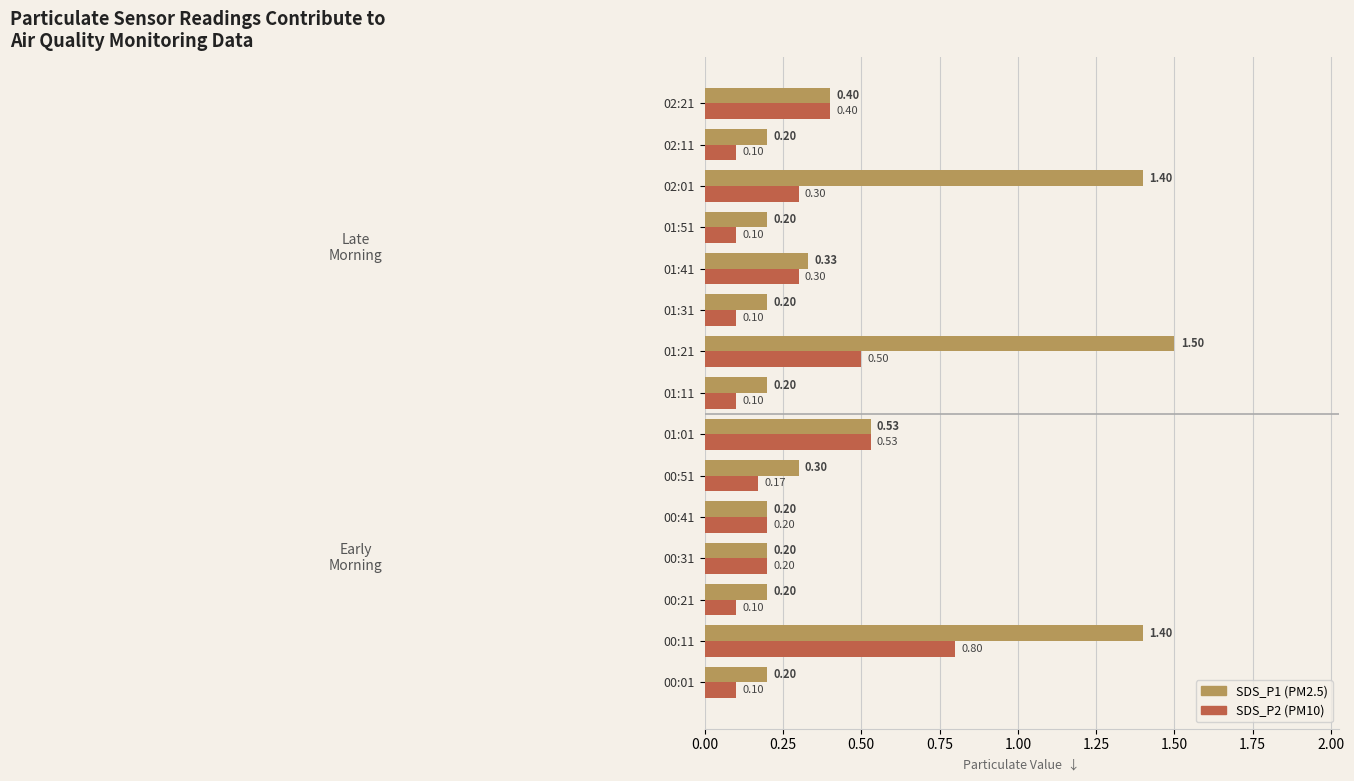

What is the total value across all series at 02:11?

0.3